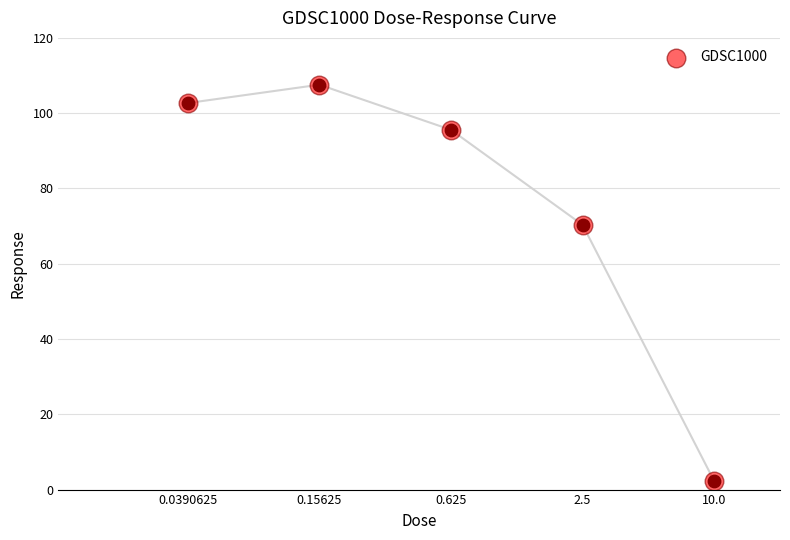

Which has a higher value, 10.0 or 0.625?

0.625